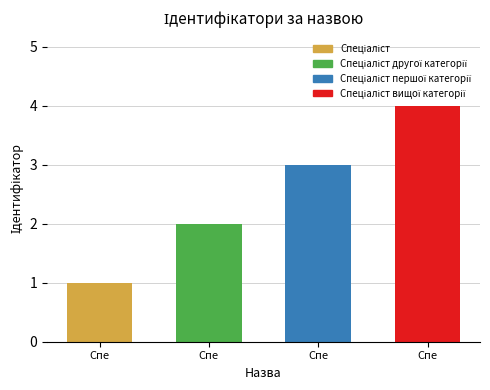

Rank the categories by value from highest to lowest.

Спе, Спе, Спе, Спе